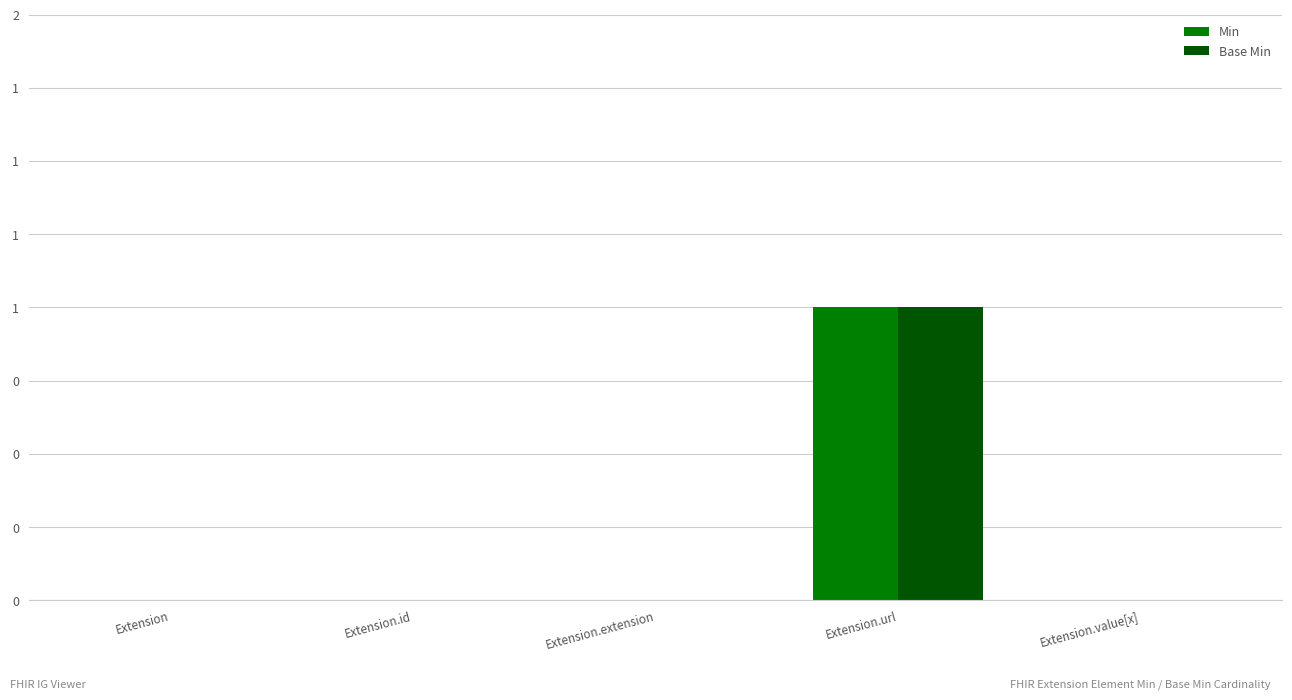

Rank the series at Extension from highest to lowest value.

Min, Base Min